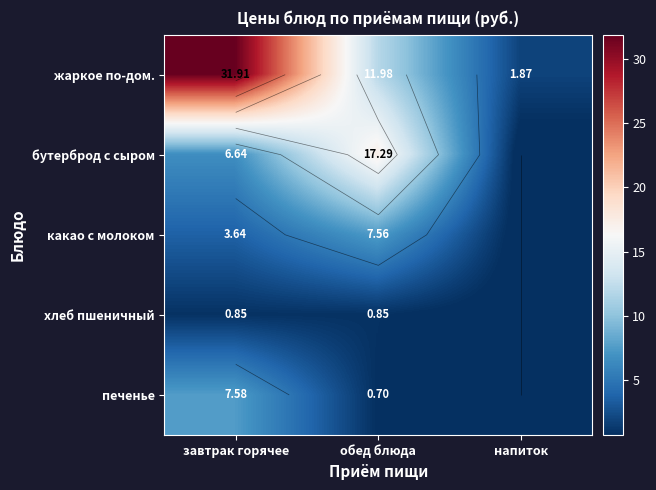

The хлеб пшеничный series shows 0.8 at завтрак горячее. True or false?

True